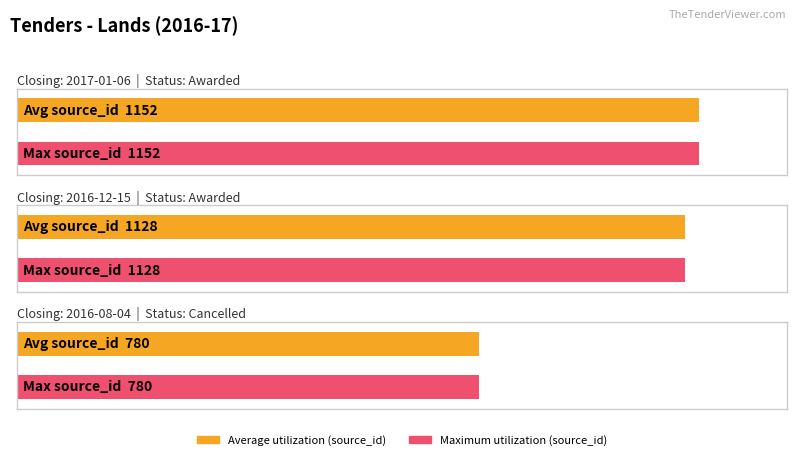

What is the label of the 3rd bar from the right?

2017-01-06